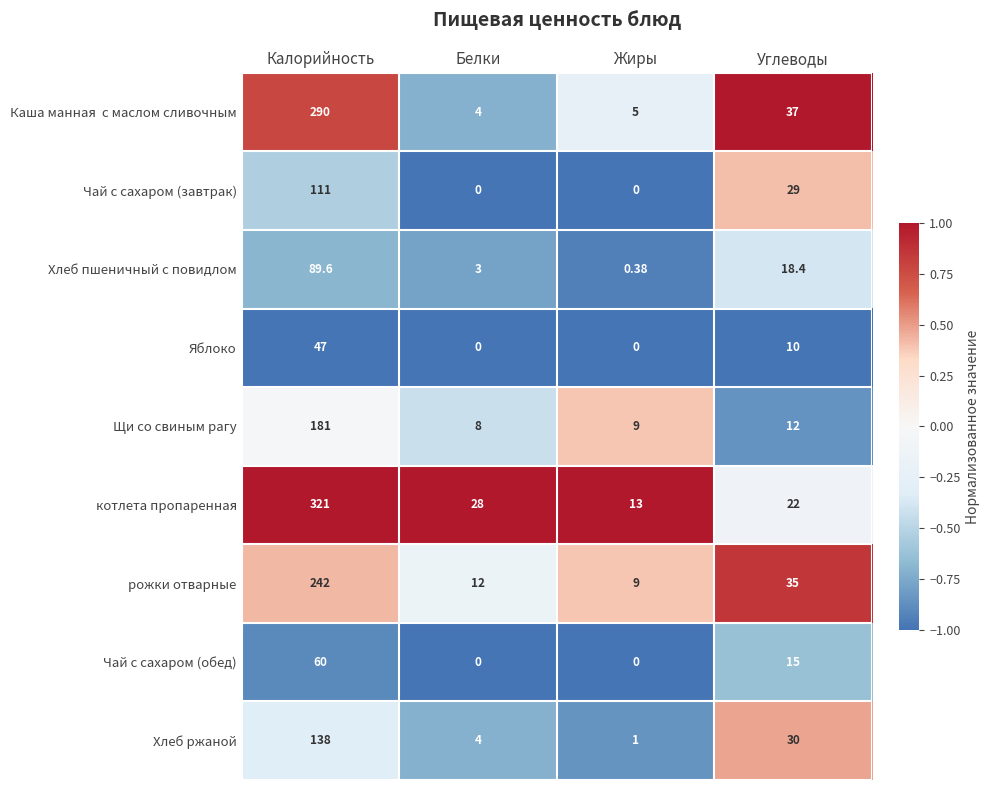

What is the total value across all series at Калорийность?

1479.6